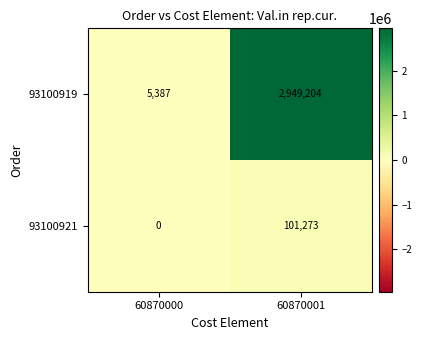

List the series in order of their overall mean, lowest first.

93100921, 93100919